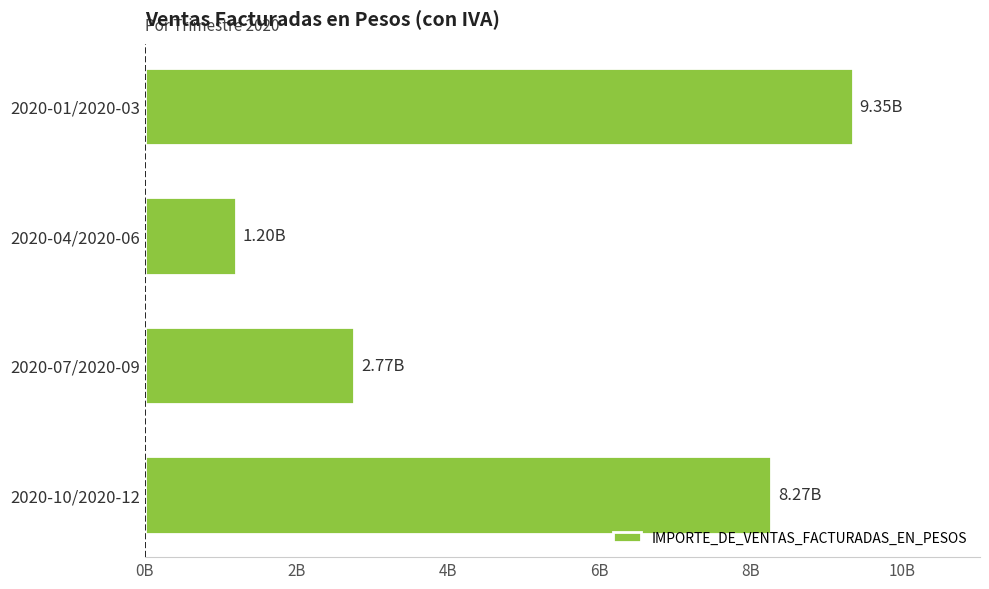

Are the bars horizontal?

Yes